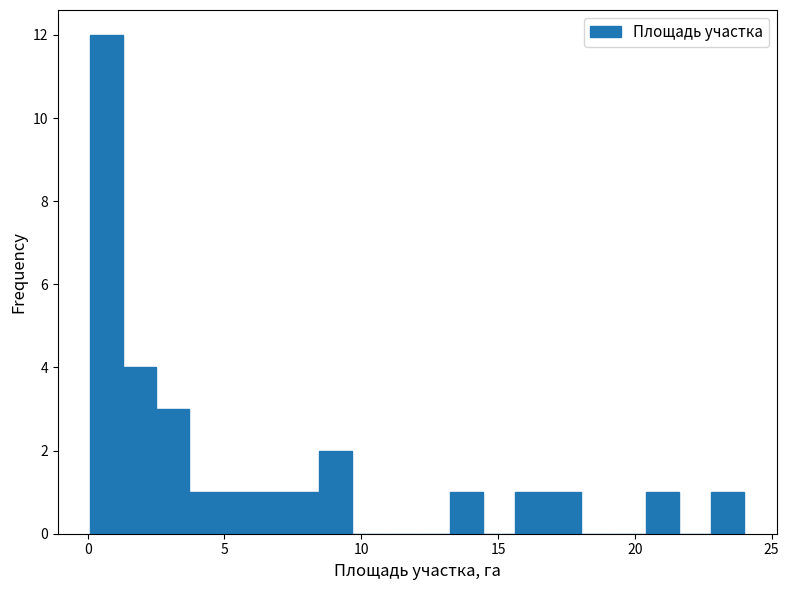

Around what value on the x-axis is the tallest bar? Give the approximate position of its centre, as read against the axis.

0.5